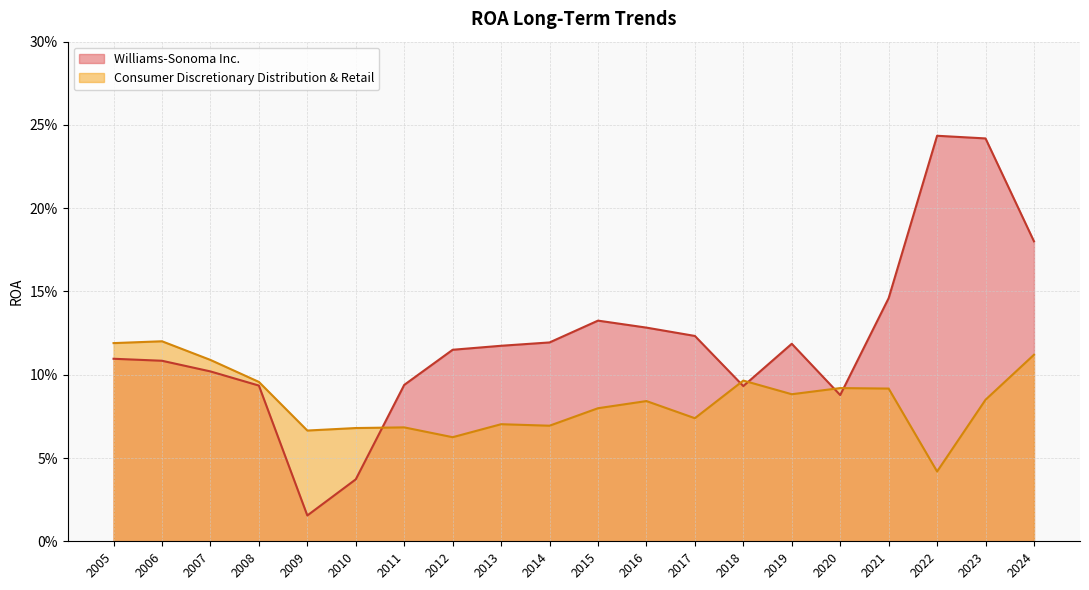

What is the value of the Williams-Sonoma Inc. point at the 8th from the left?

0.1